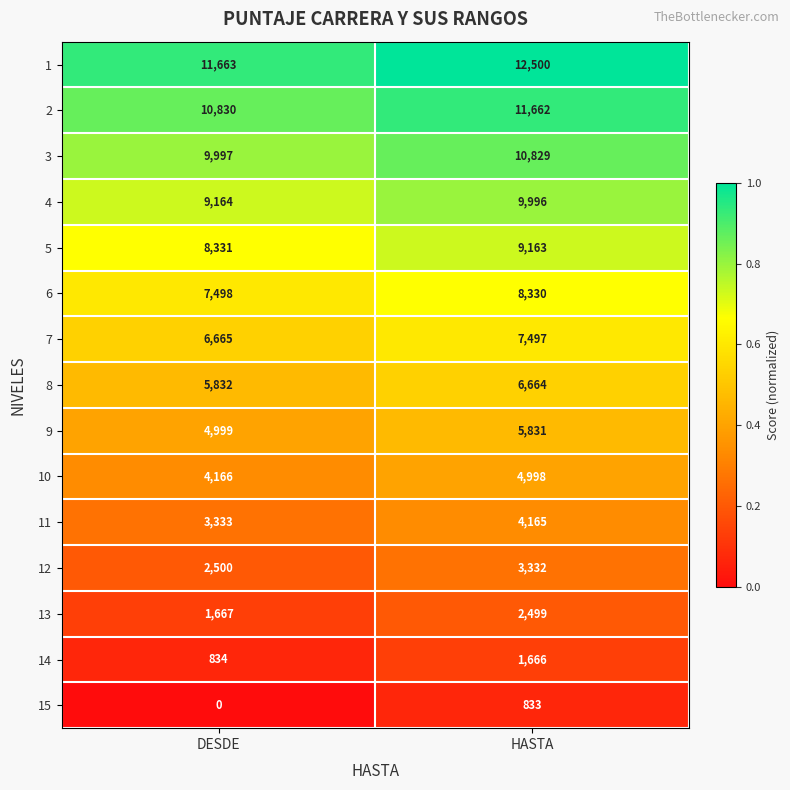

The 8 series shows 3722 at HASTA. True or false?

False